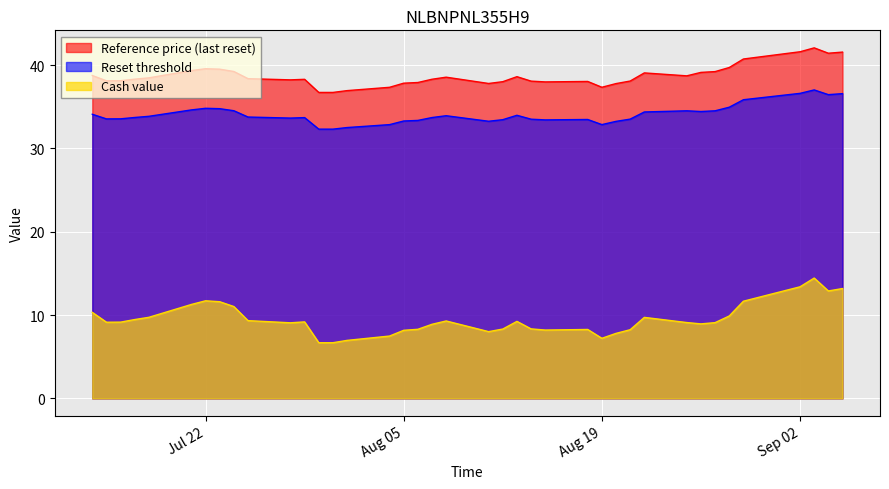

The Reference price (last reset) series shows 62.7 at Aug 05. True or false?

False